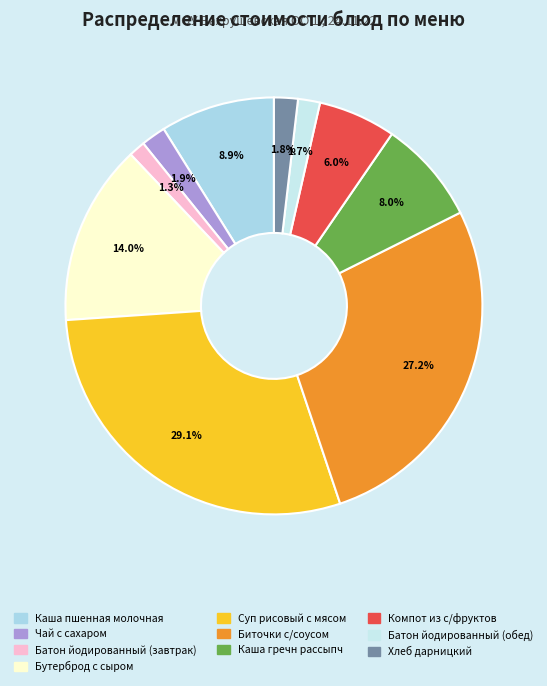

True or false: Биточки с/соусом accounts for 18% of the total.

False